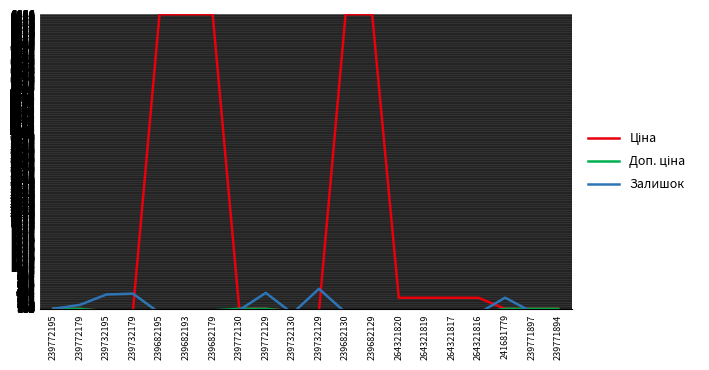

Rank the series by their maximum value, from lowest to highest.

Доп. ціна, Залишок, Ціна